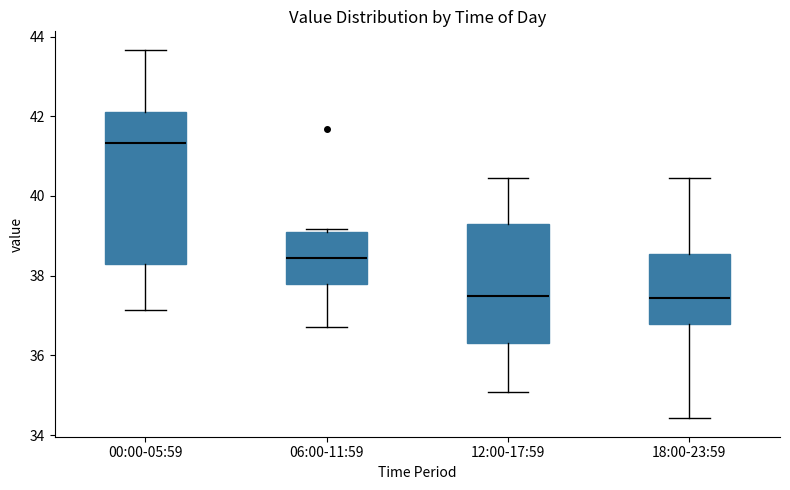

Reading left to right, transcribe this box plot: for each box, give where its median line is, the range the box spans, and where its two whiskers end, as read against the y-axis. The values are not printed on the chart, so give them approximately, as read against the axis.

00:00-05:59: median 41.4, box 38.2 to 42.2, whiskers 37.2 to 43.6
06:00-11:59: median 38.4, box 37.8 to 39.0, whiskers 36.8 to 39.2
12:00-17:59: median 37.6, box 36.4 to 39.4, whiskers 35.0 to 40.4
18:00-23:59: median 37.4, box 36.8 to 38.6, whiskers 34.4 to 40.4